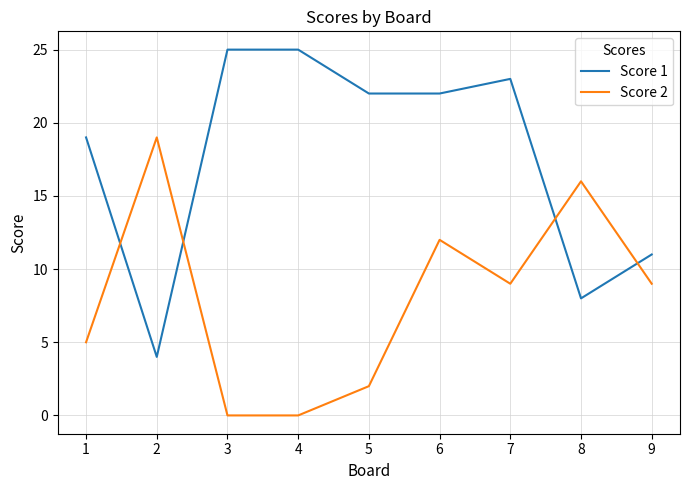

Where do Score 1 and Score 2 first cross each other?

1 and 2